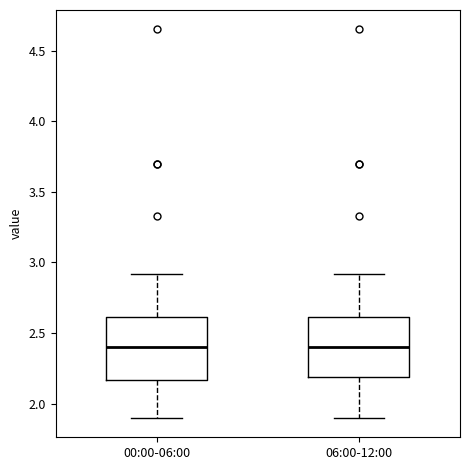

Reading left to right, transcribe this box plot: for each box, give where its median line is, the range the box spans, and where its two whiskers end, as read against the y-axis. The values are not printed on the chart, so give them approximately, as read against the axis.

00:00-06:00: median 2.40, box 2.15 to 2.60, whiskers 1.90 to 2.90
06:00-12:00: median 2.40, box 2.20 to 2.60, whiskers 1.90 to 2.90